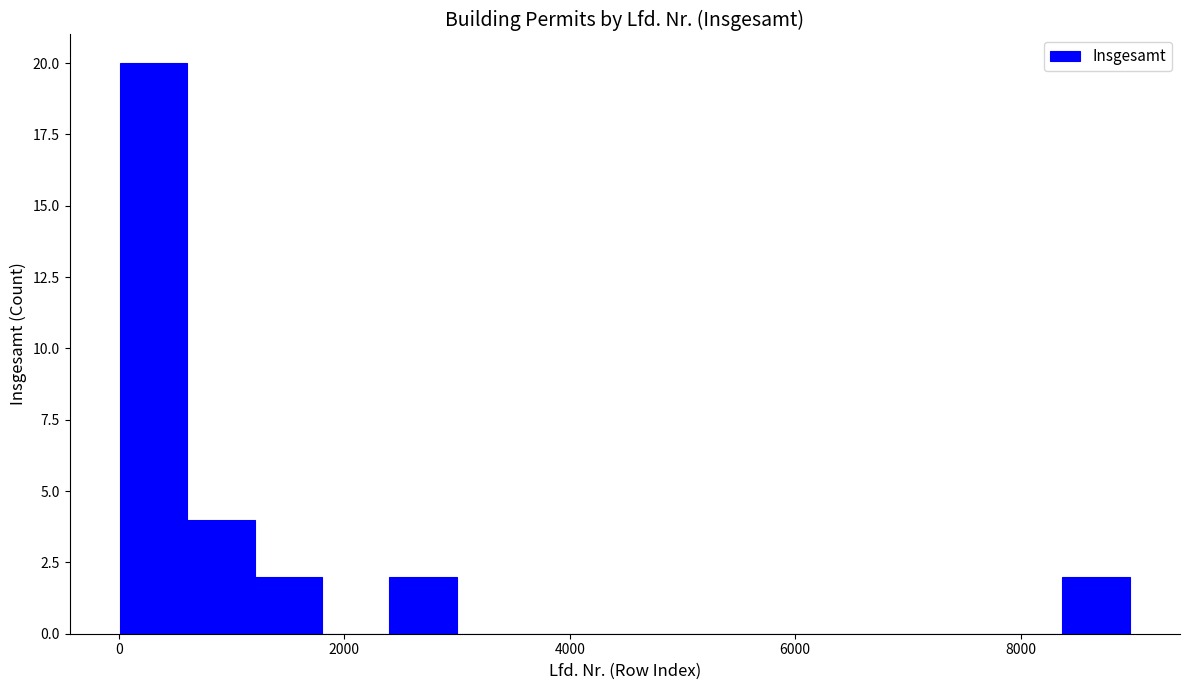

Around what value on the x-axis is the tallest bar? Give the approximate position of its centre, as read against the axis.

400